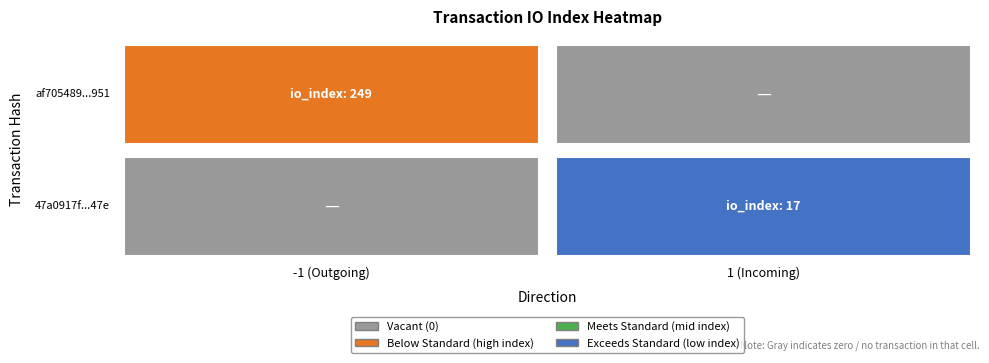

What is the difference between the highest and lowest values at io_index?

232.0